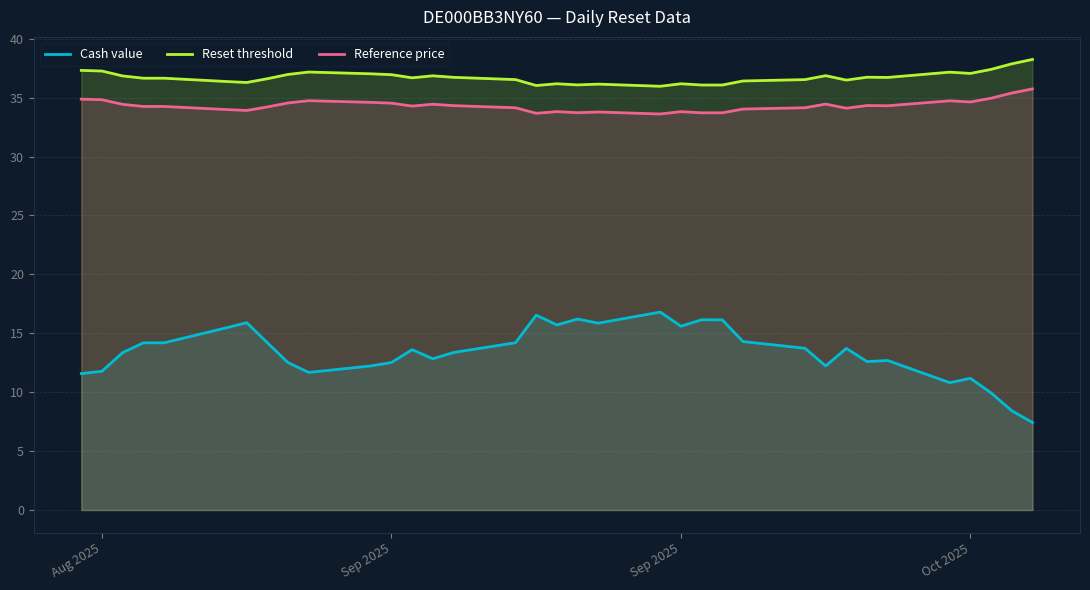

True or false: Reset threshold and Reference price intersect in this chart.

False